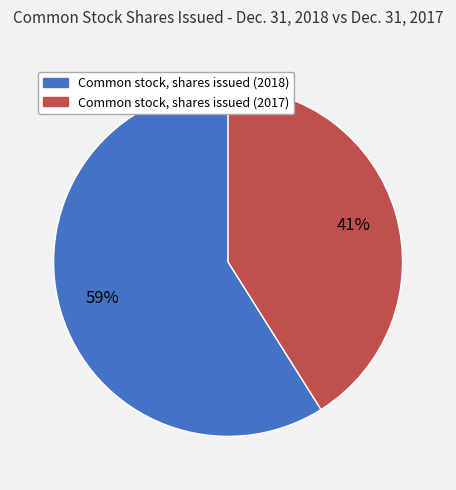

To the nearest percent, what portion does Common stock, shares issued (2017) represent?

41%